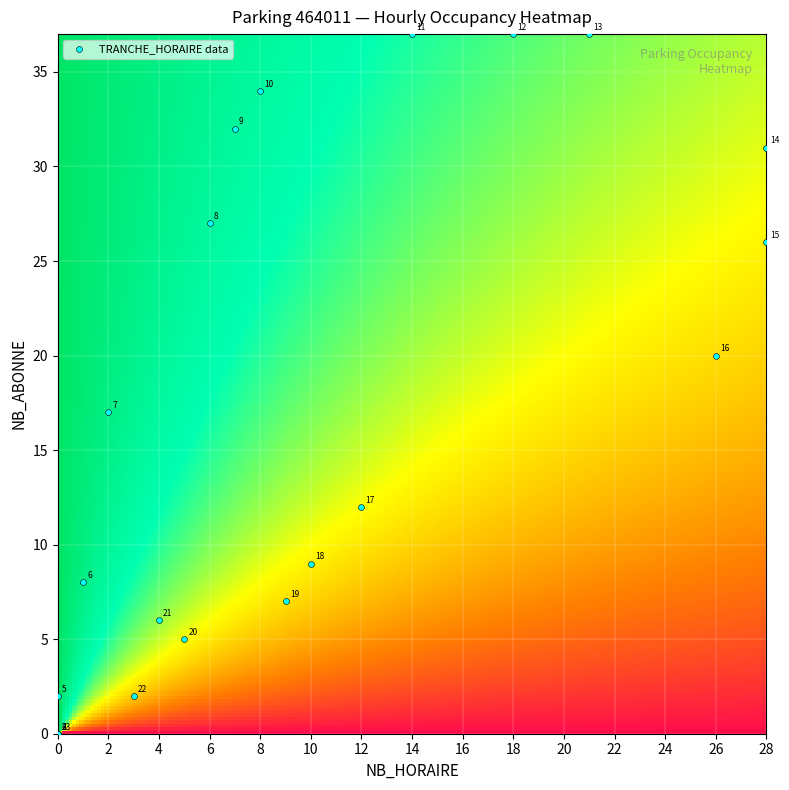

What Y value in the scatter plot is closest to 18?

17